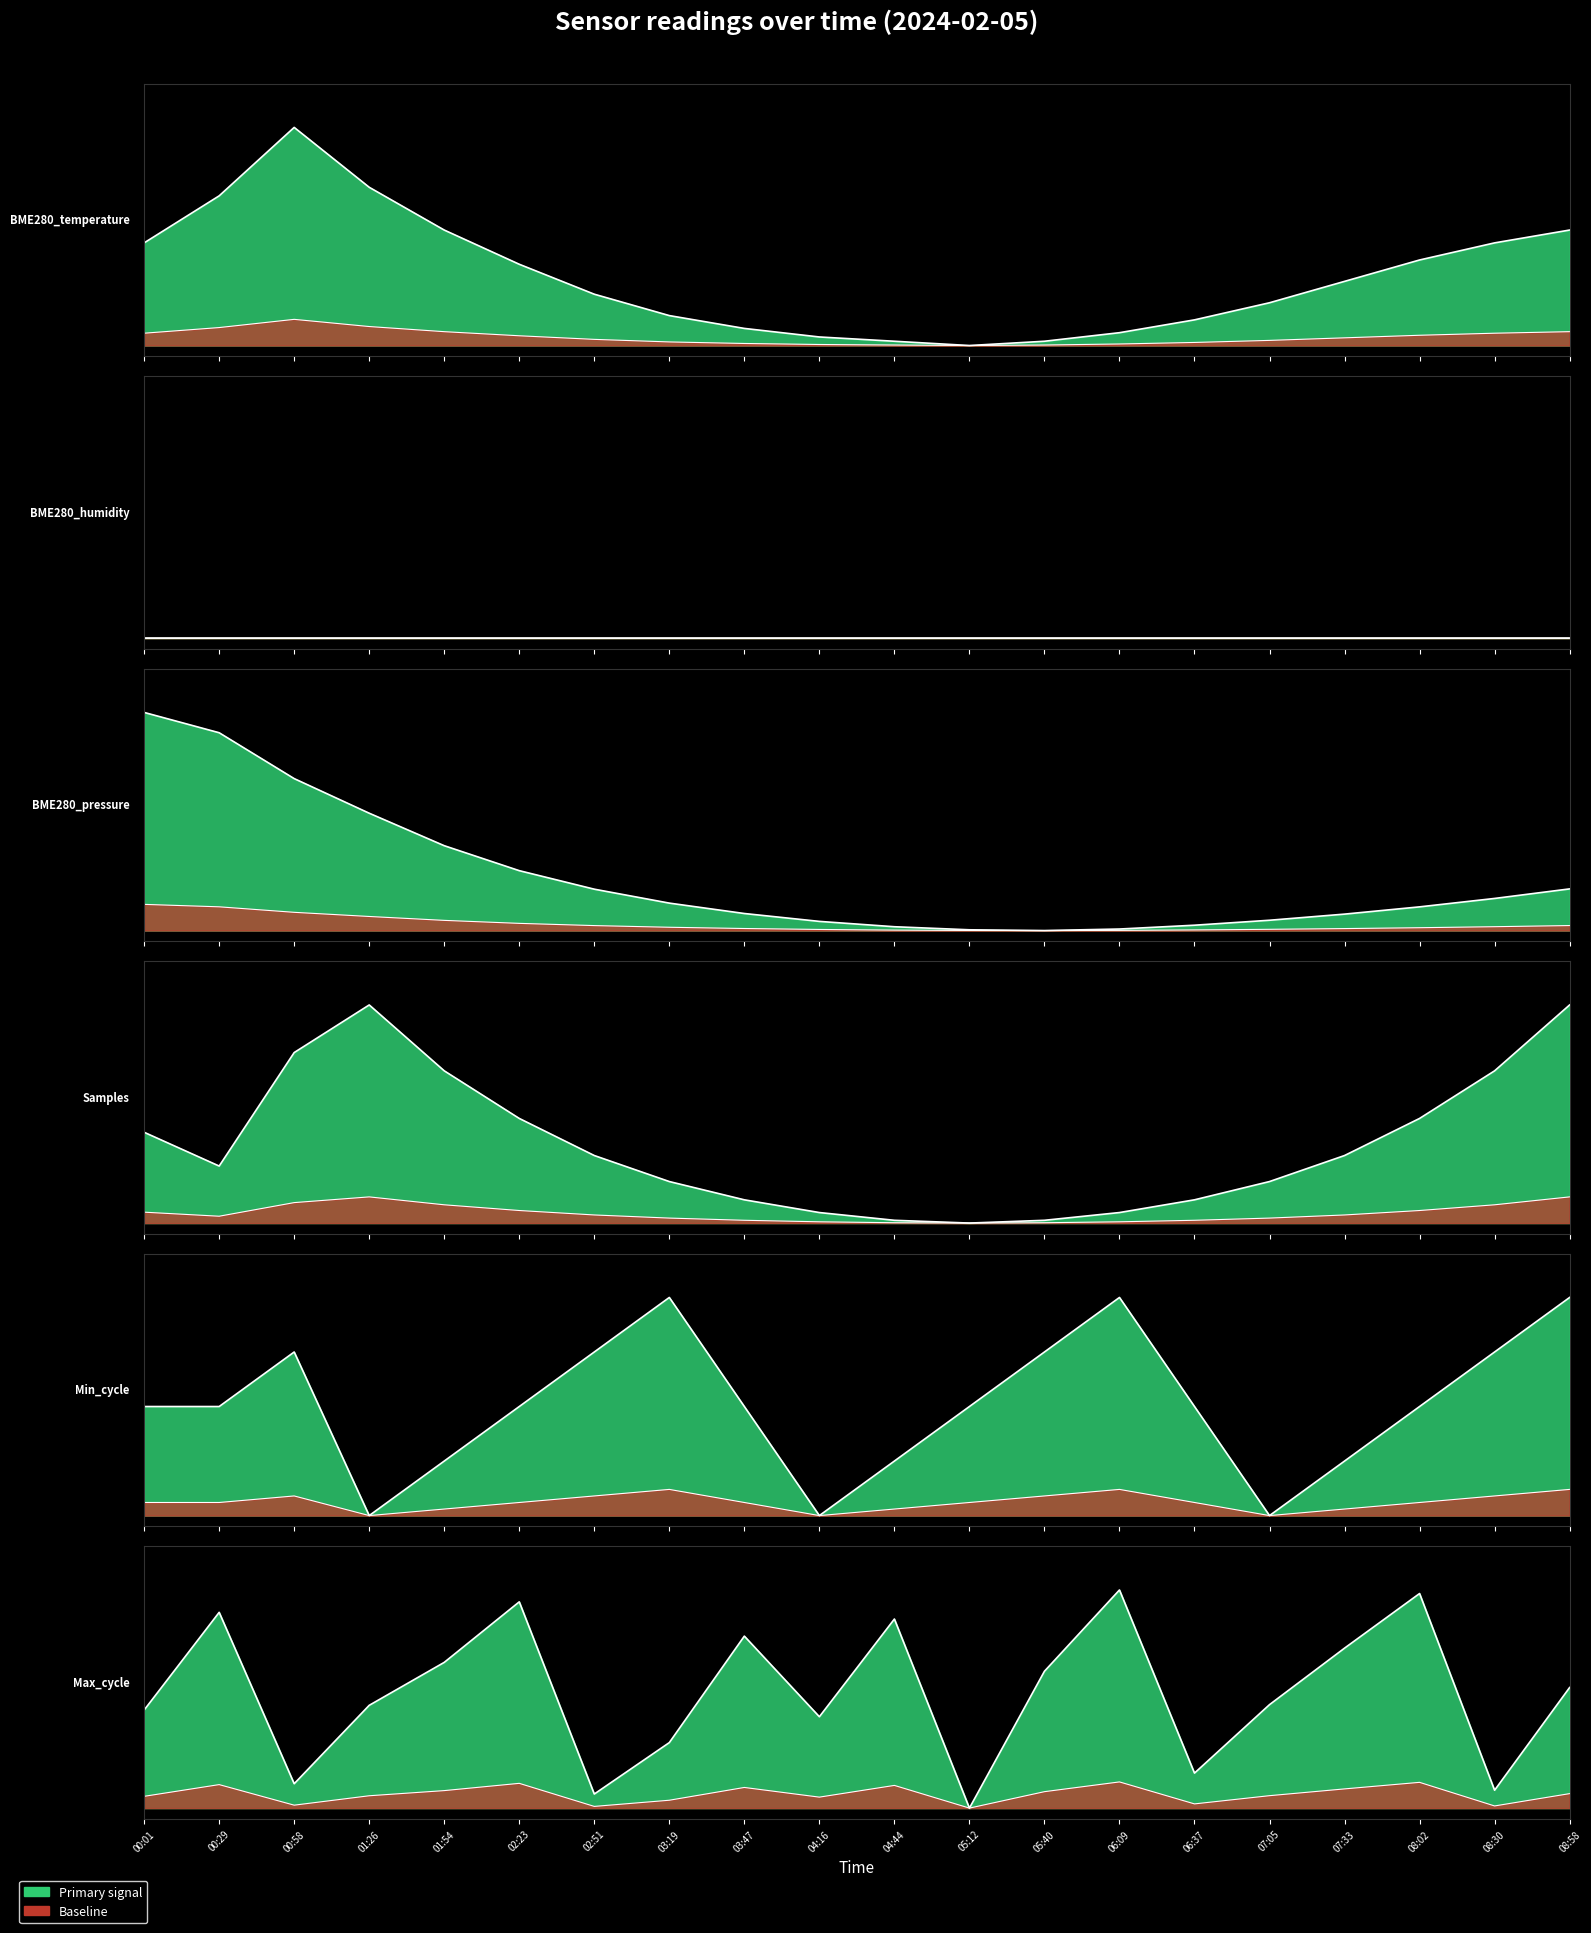

At which category does the chart reach its minimum across all series?

05:12